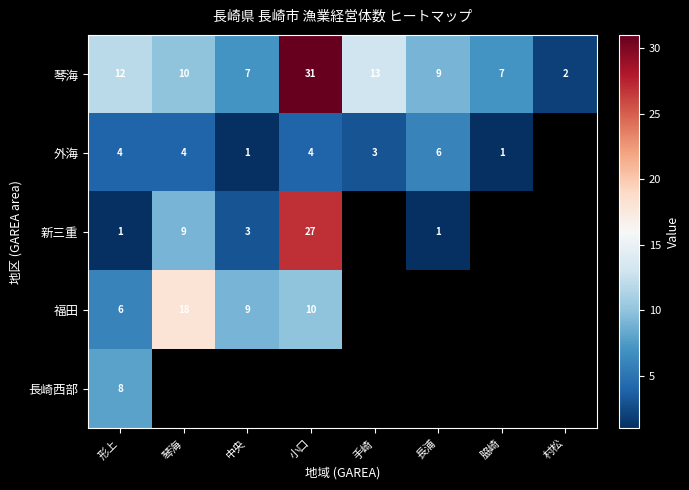

True or false: 外海 has a value of 0.3 at 脇崎.

False